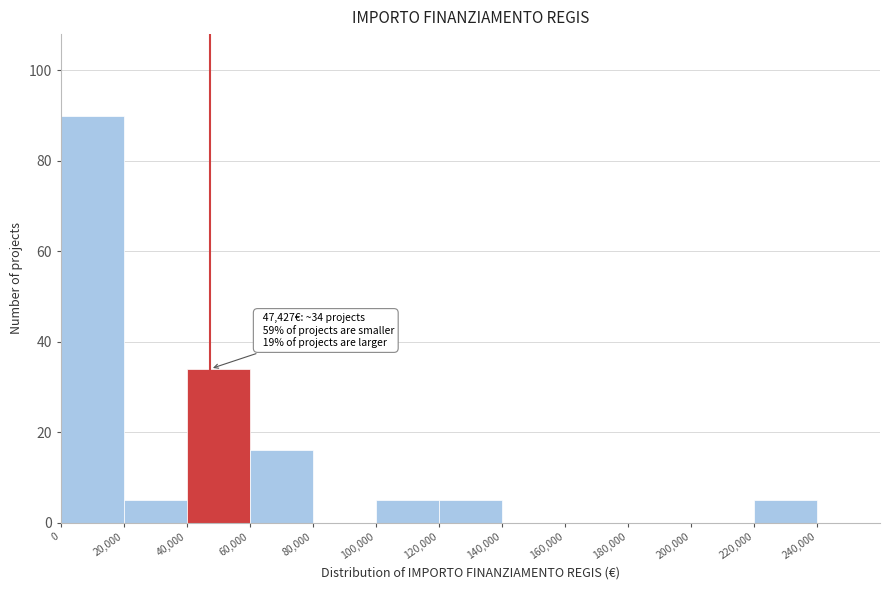

Over which range of the x-axis is the bar tallest?

0 to 20000